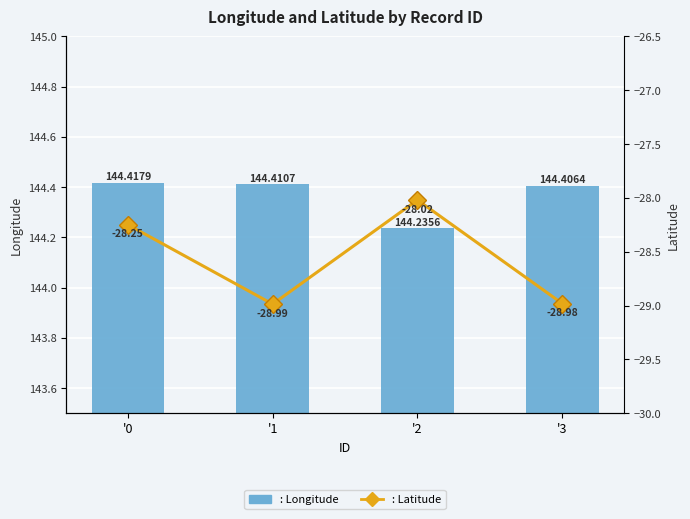

Which series has the largest total across all categories?

Longitude